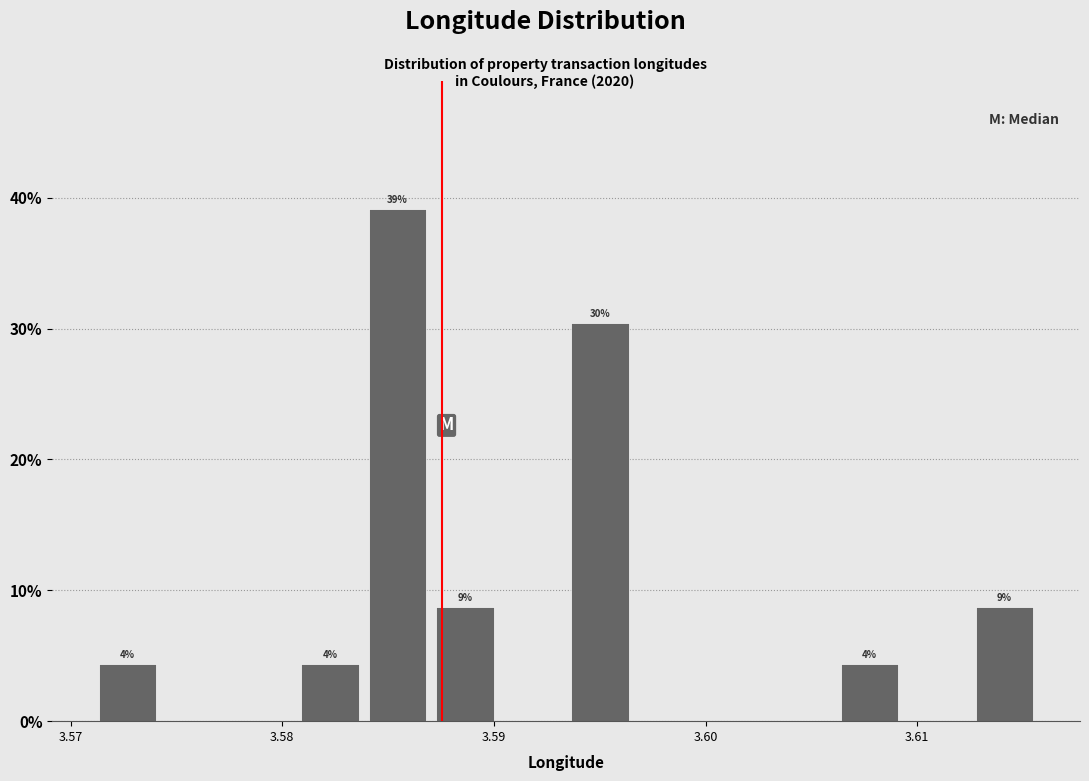

Read against the x-axis, roughly where is the centre of the tallest bar?

3.585